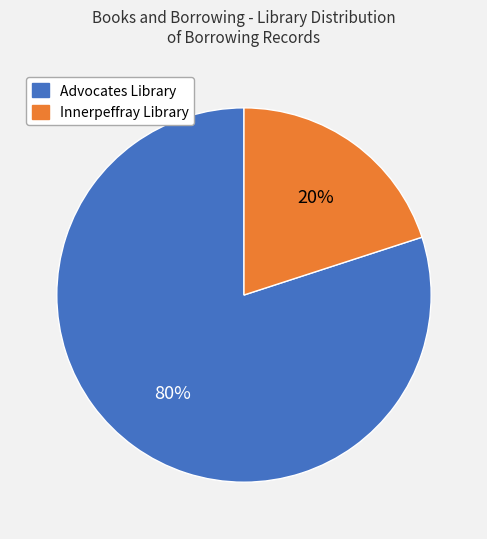

Which category has the biggest portion of the pie?

Advocates Library